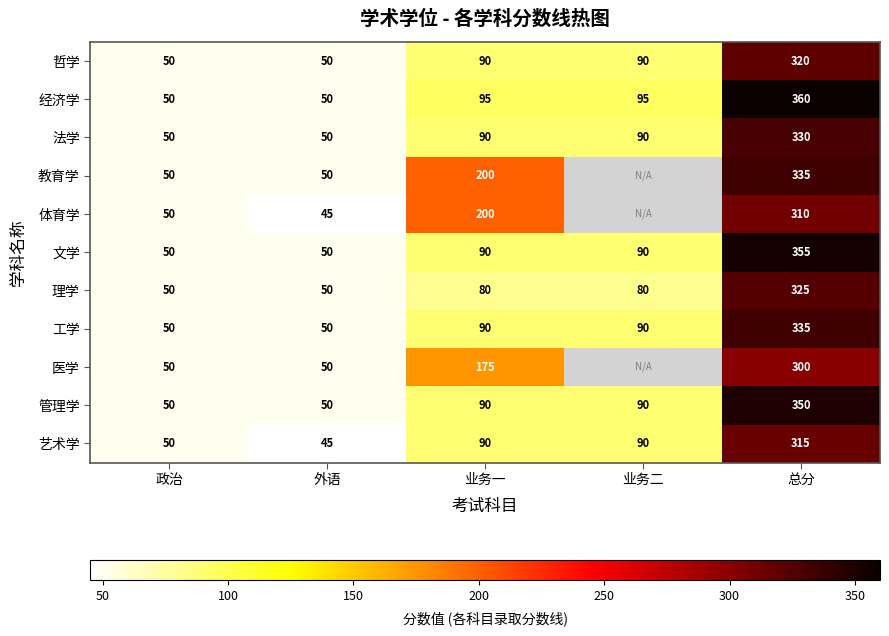

Which series changed the most between 外语 and 业务一?

体育学